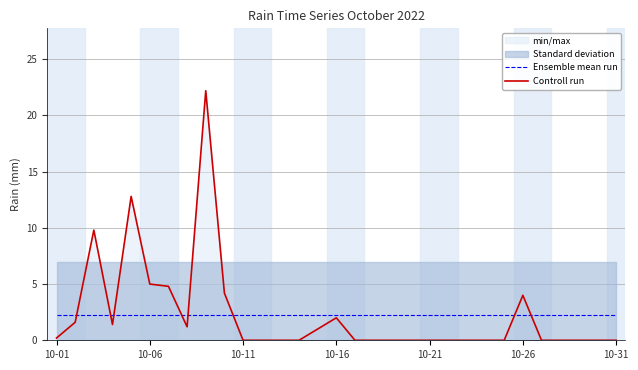

How many data points does each series have?

31